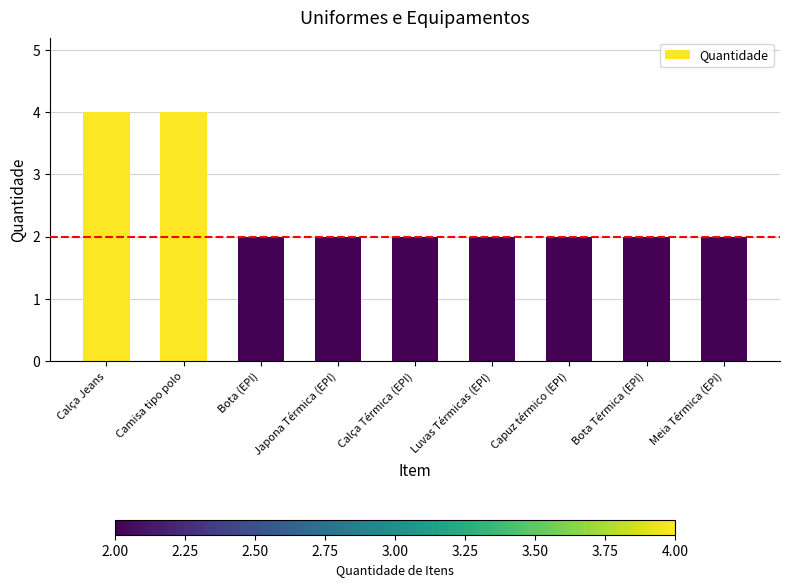

Are the bars grouped side by side (vs. stacked)?

No